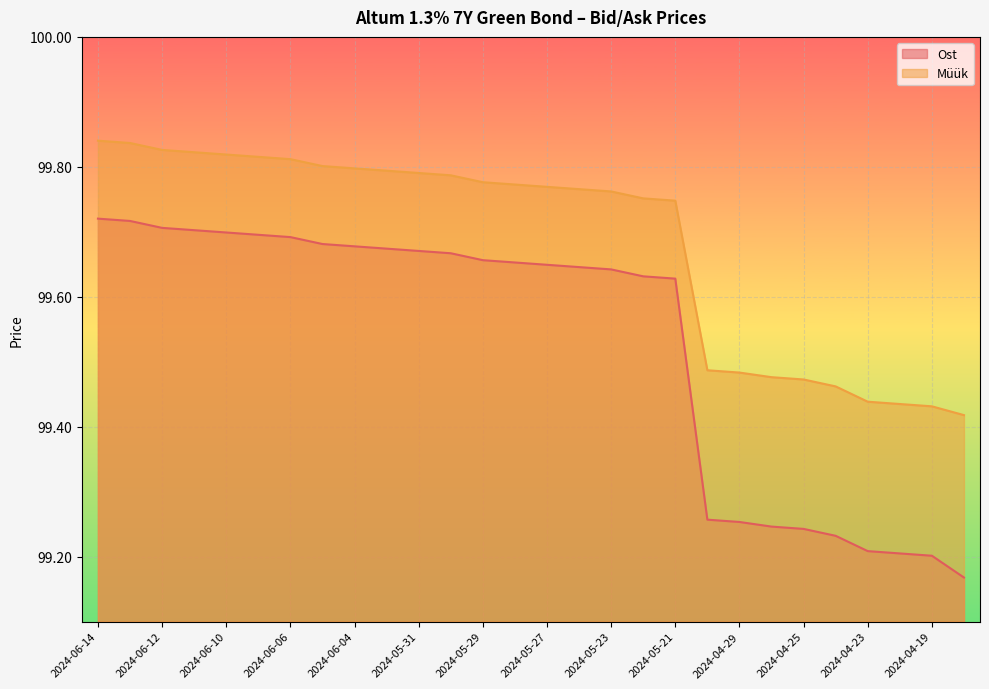

At which category is the sum across all series the highest?

2024-06-14